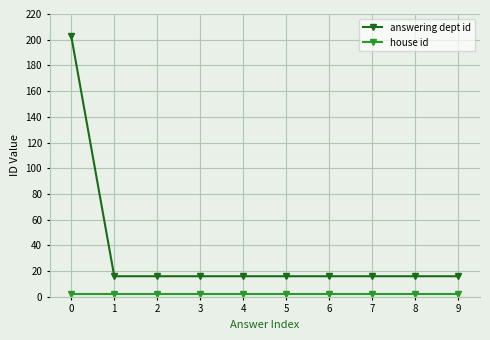

The value of answering dept id at 7 is 16. True or false?

True